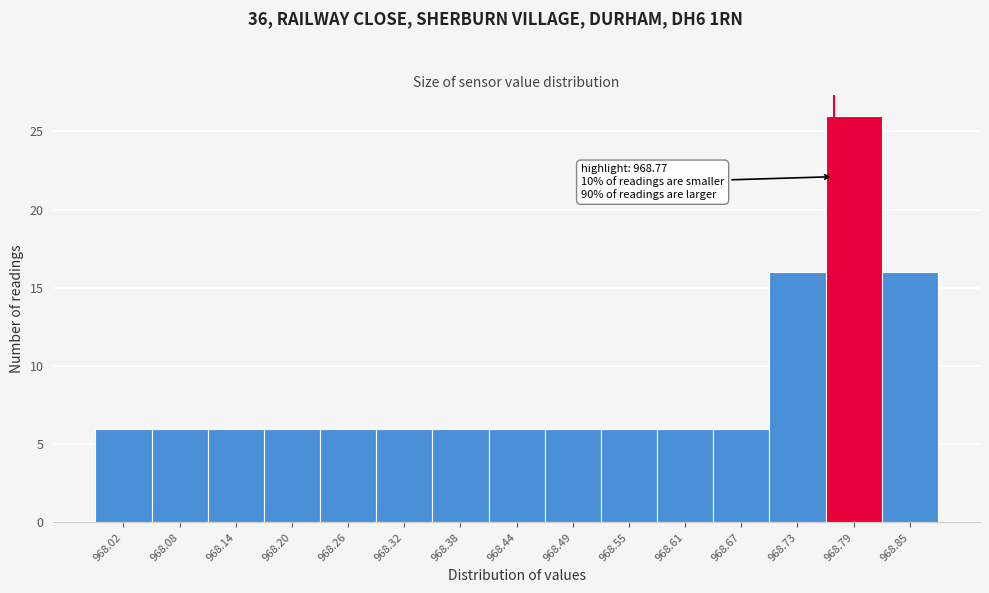

Which range on the x-axis has the tallest bar?

968.76 to 968.82